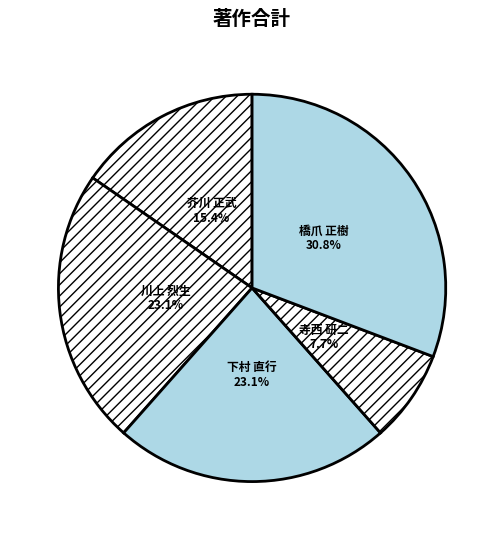

Is there a majority slice in this chart?

No